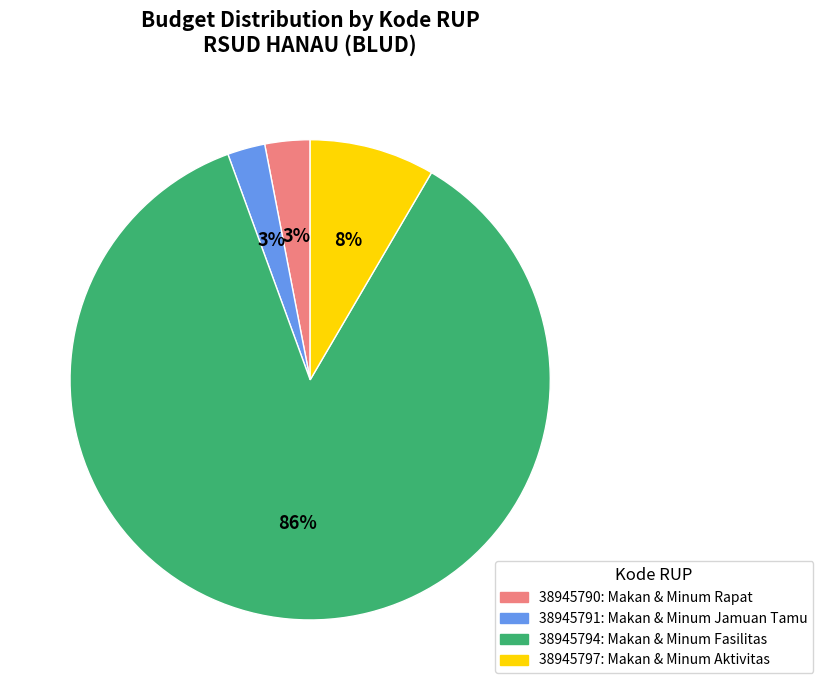

Between 38945794 and 38945791, which is larger?

38945794